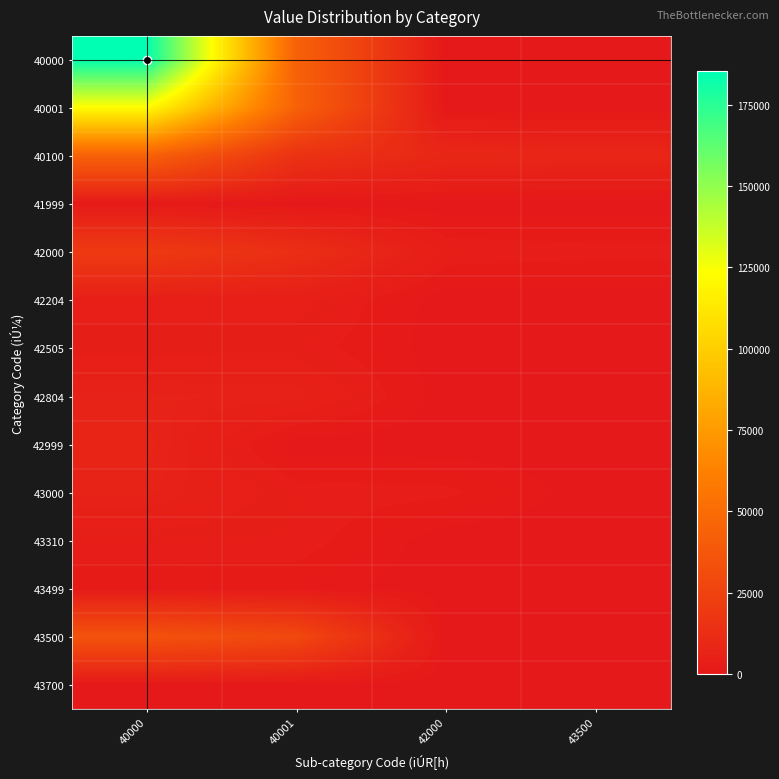

At how many categories does at least one series exceed 93161?

1